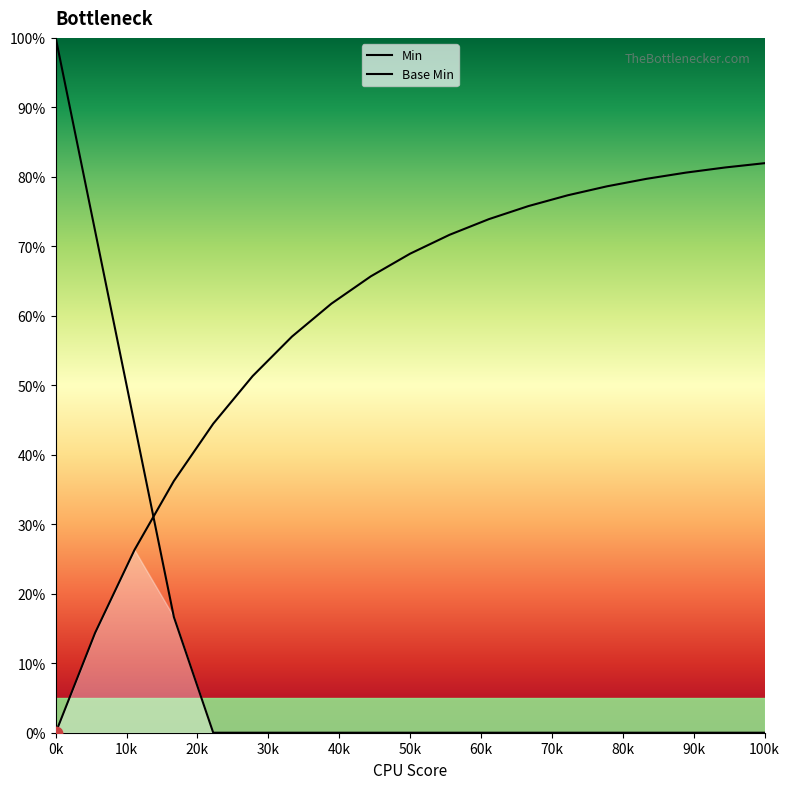

What are all the series names shown in the legend?

Min, Base Min